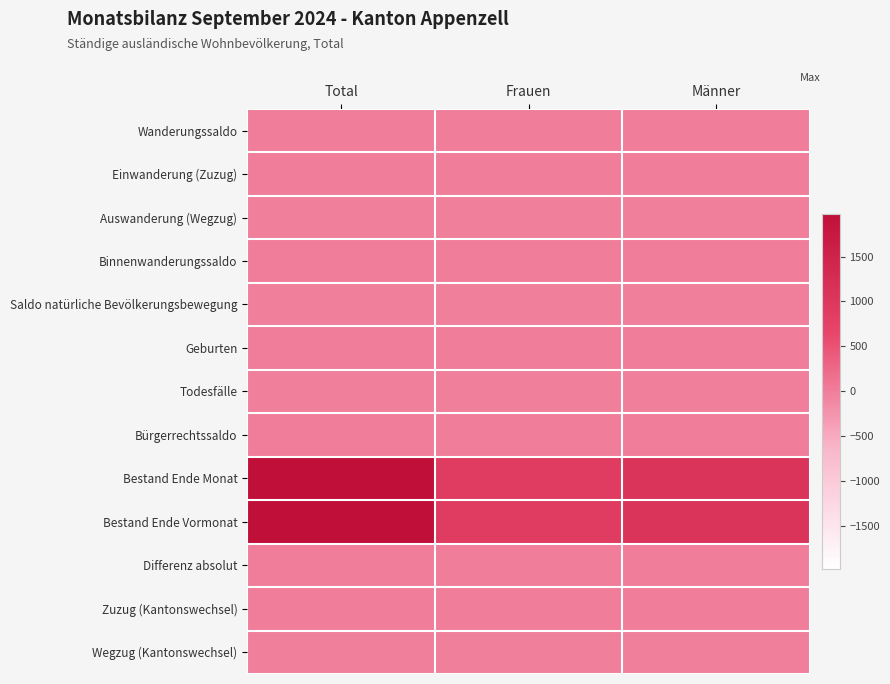

Which series has the widest spread of values?

Bestand Ende Monat